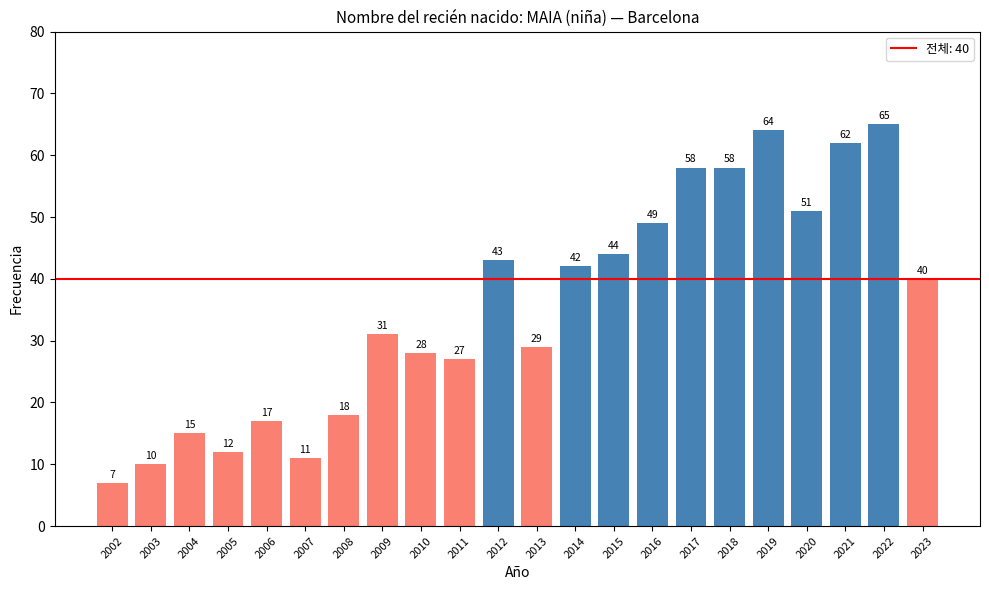

Reading left to right, what are all the values shown in this chart?

7	10	15	12	17	11	18	31	28	27	43	29	42	44	49	58	58	64	51	62	65	40